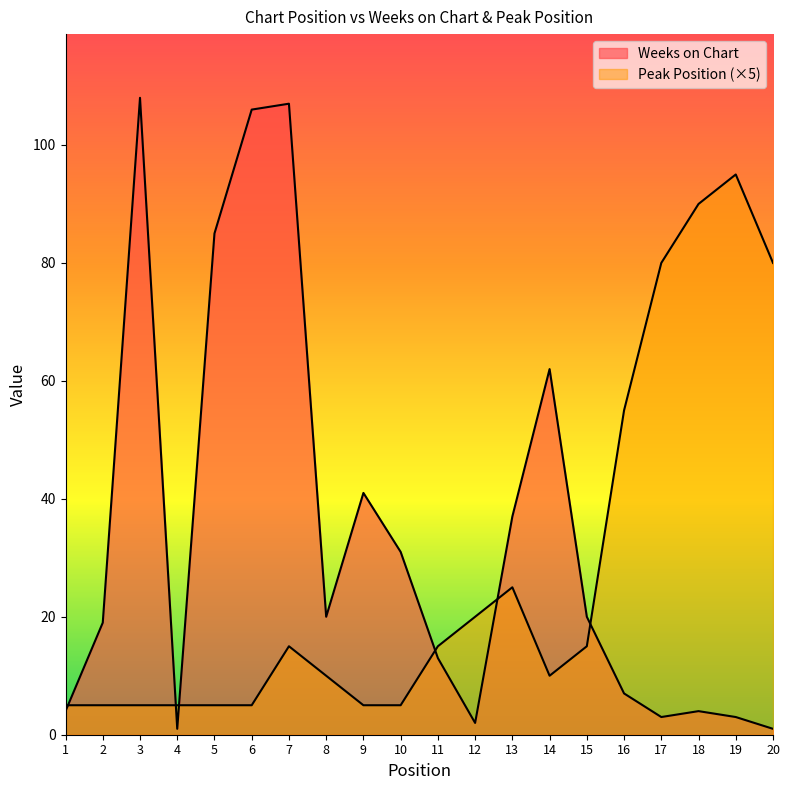

At which category is the sum across all series the highest?

7